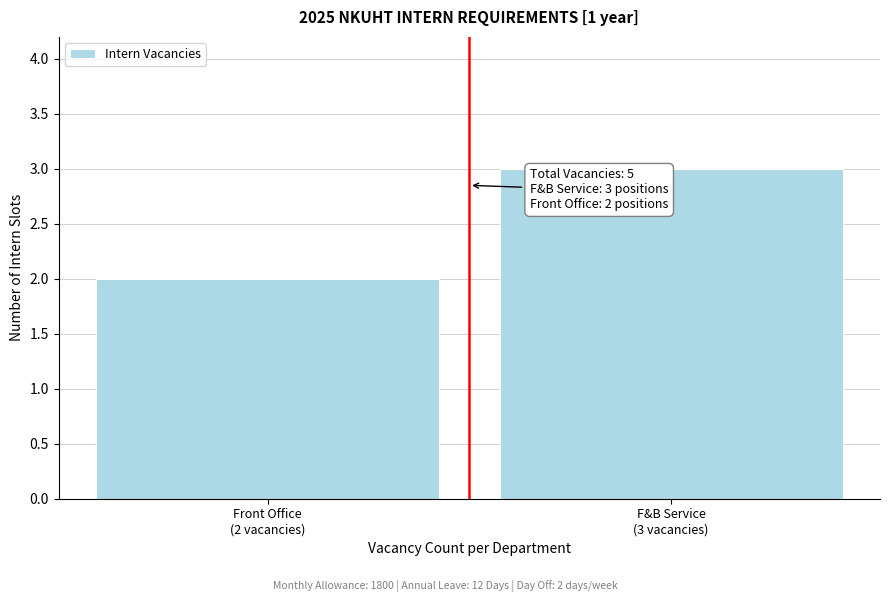

Reading left to right, extract all data points from this chart.

2	3